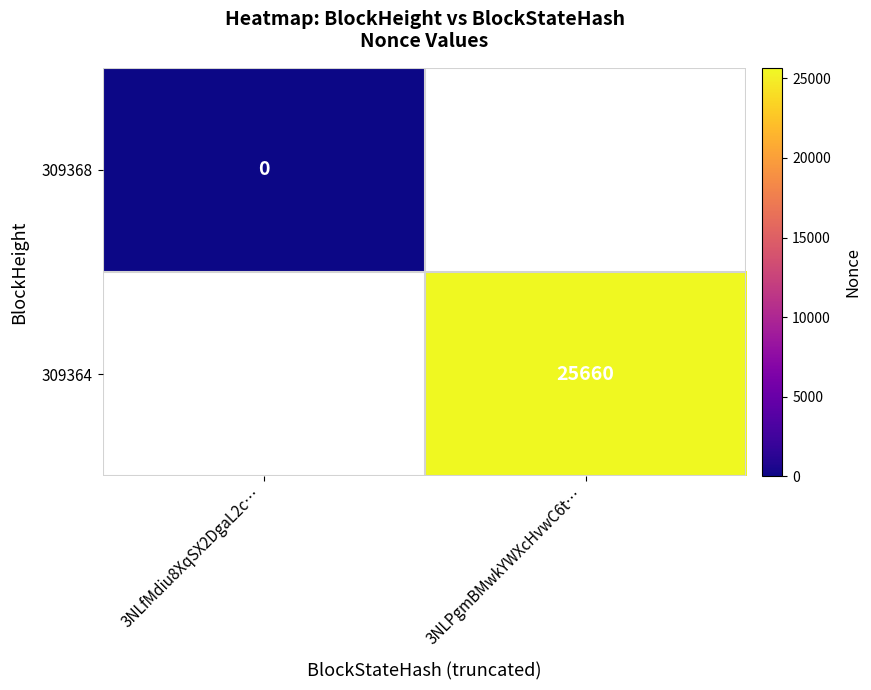

Is the value of 309364 at 3NLPgmBMwkYWXcHvwC6t… greater than the value of 309368 at 3NLfMdiu8XqSX2DgaL2c…?

Yes